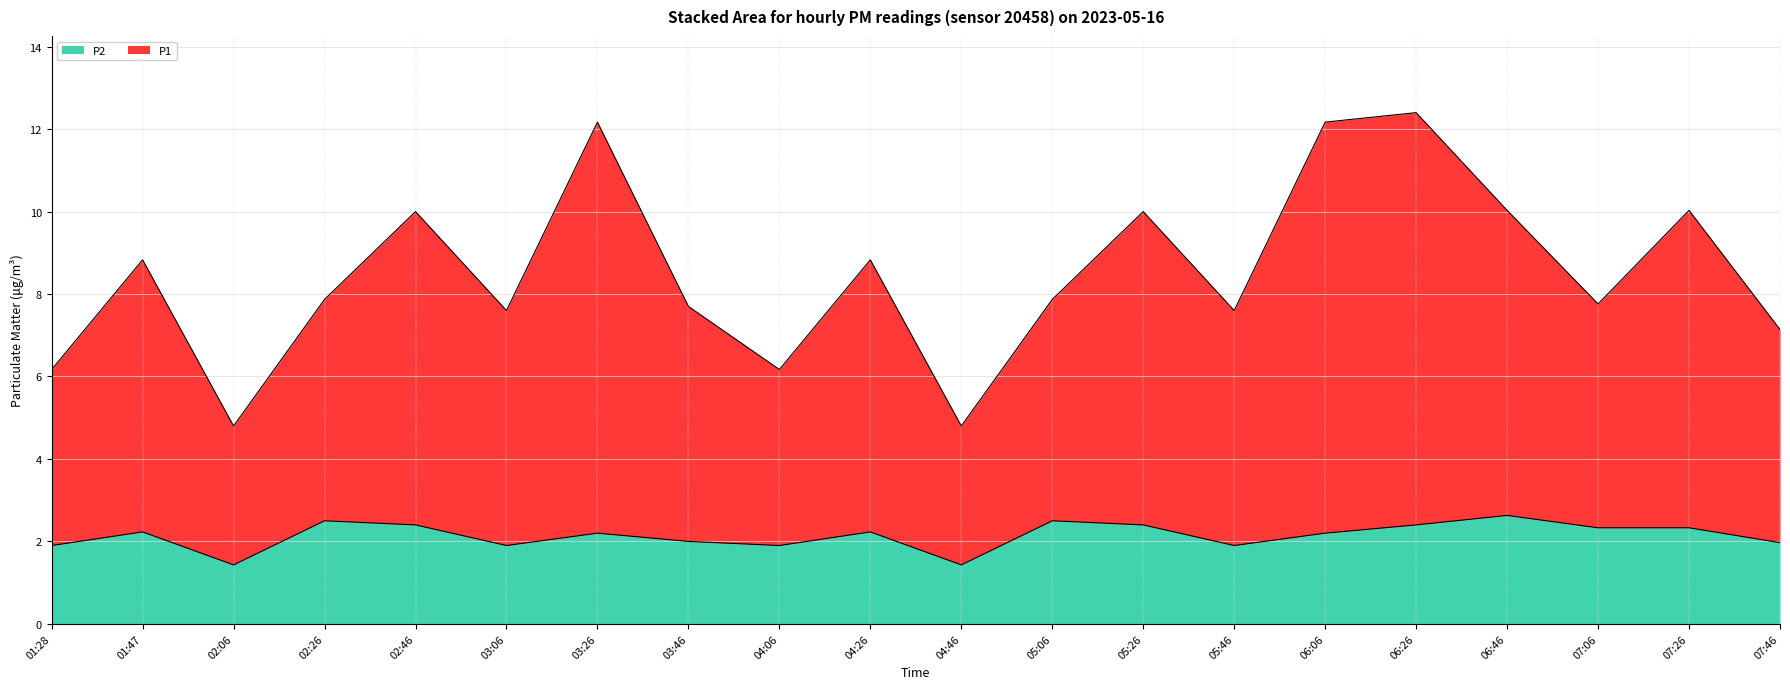

At how many categories does at least one series exceed 1?

20